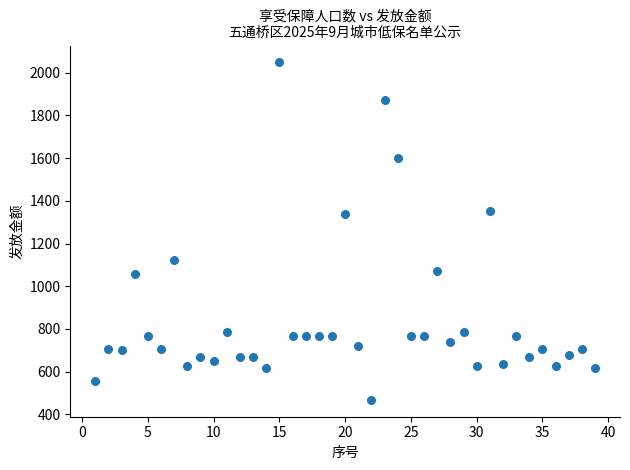

What Y value in the scatter plot is closest to 1258?

1336